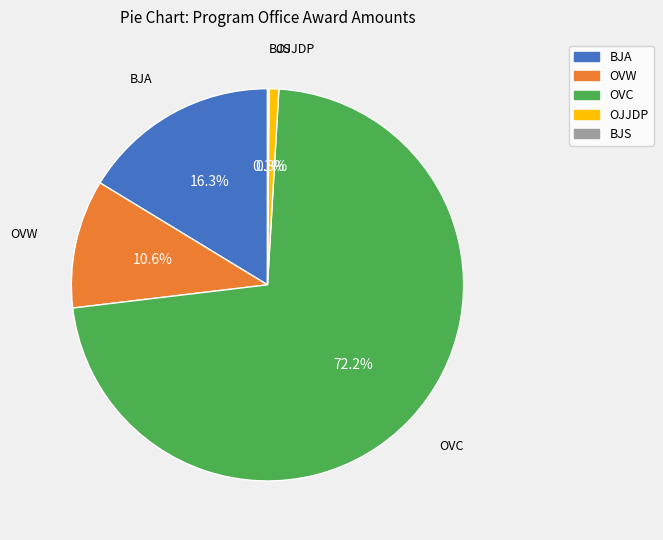

Is there any slice that represents more than half of the pie?

Yes